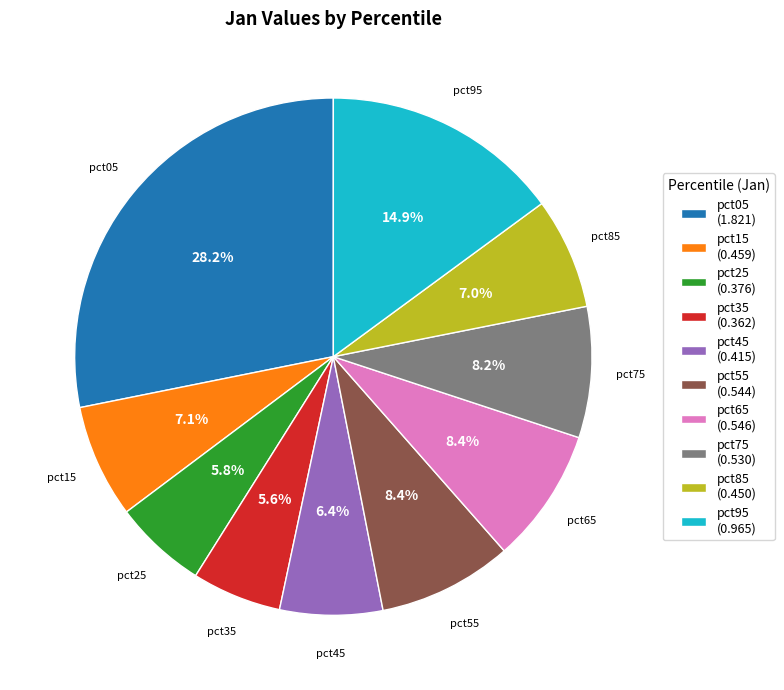

Is it true that pct95 is 15% of the pie?

True